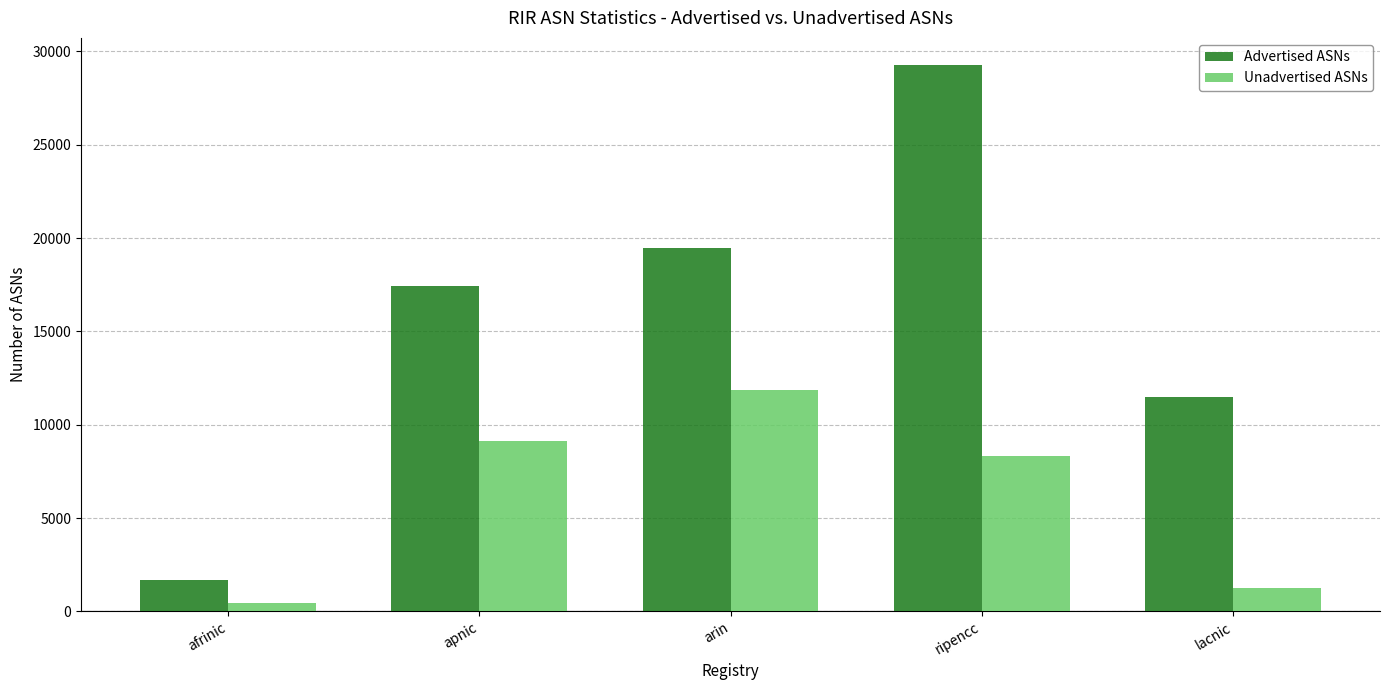

What is the value of the Unadvertised ASNs bar at the 3rd from the left?

11869